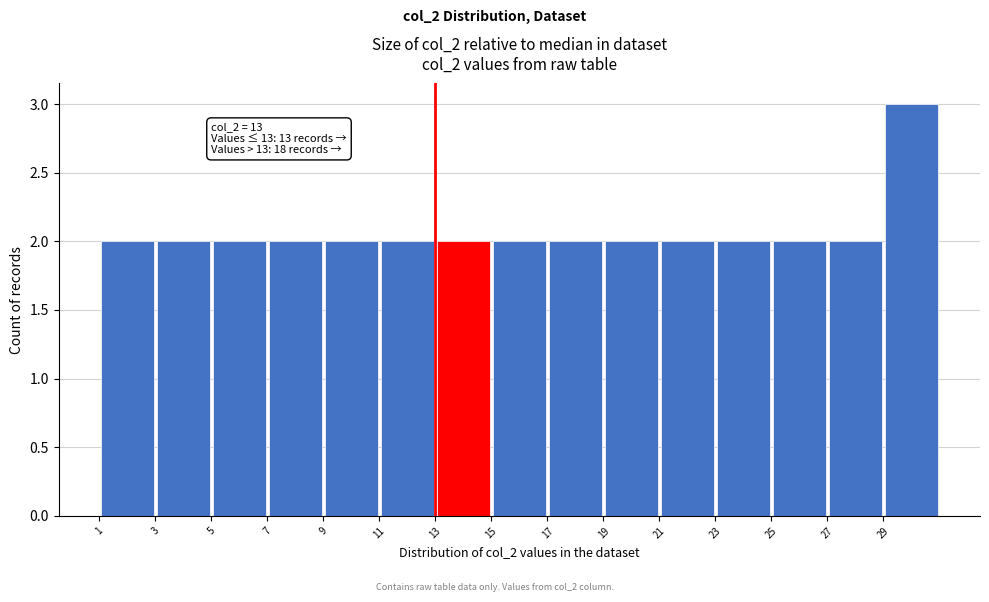

Which range on the x-axis has the tallest bar?

29 to 31